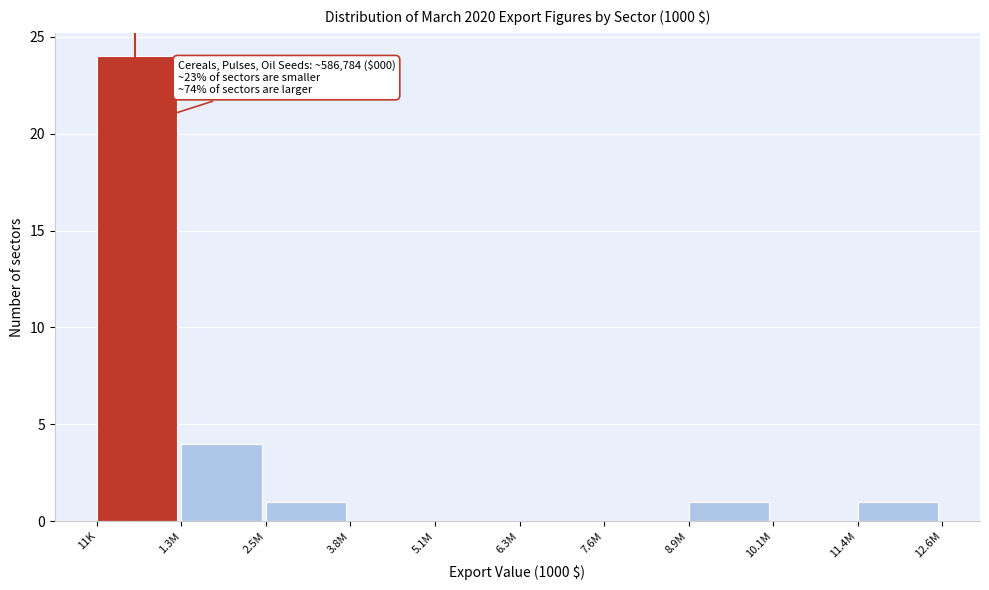

Reading right to left, what are all the values shown in this chart?

11.4M=1	10.1M=0	8.9M=1	7.6M=0	6.3M=0	5.1M=0	3.8M=0	2.5M=1	1.3M=4	11K=24